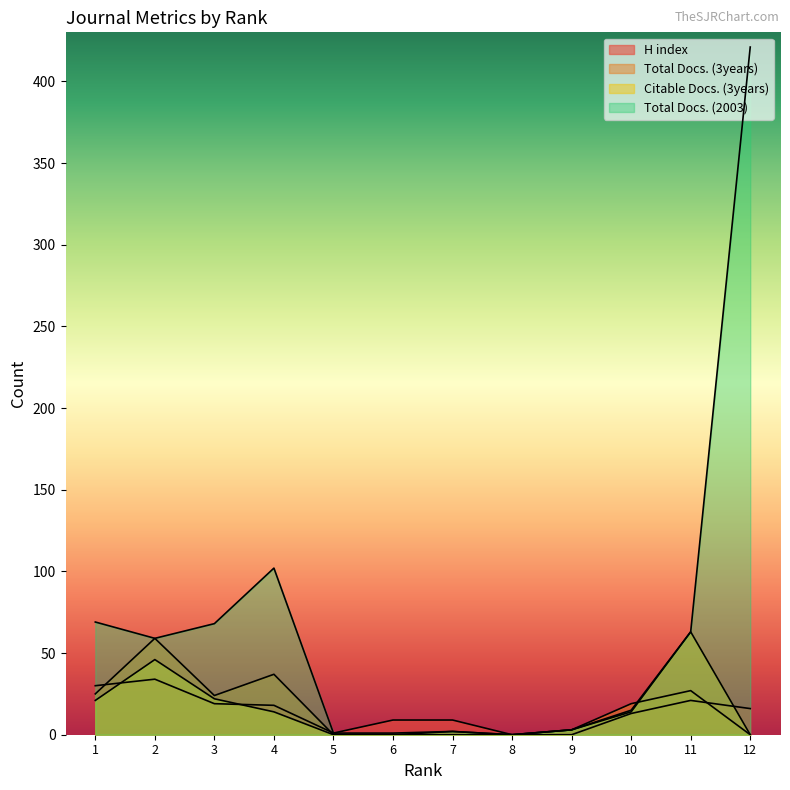

True or false: H index has more than 0 points higher than both neighbors.

True